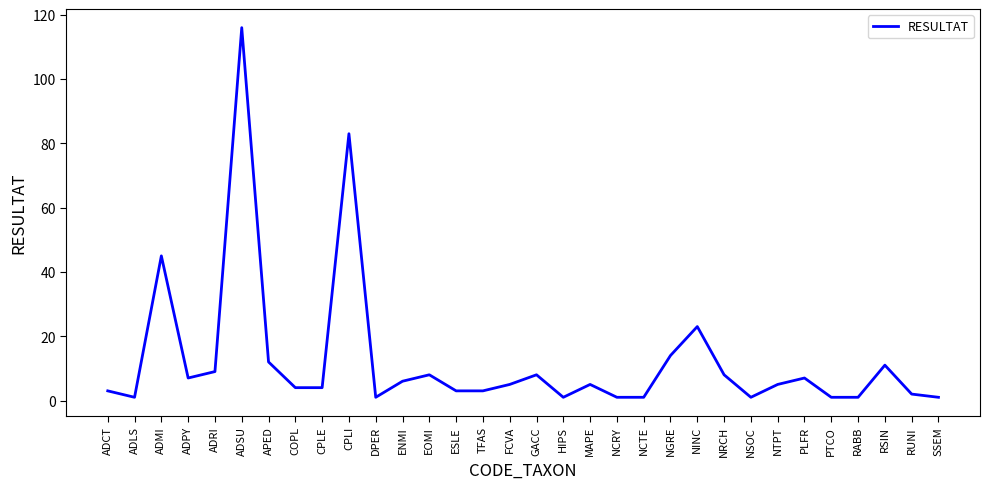

What is the difference between the values at ADRI and COPL?

5